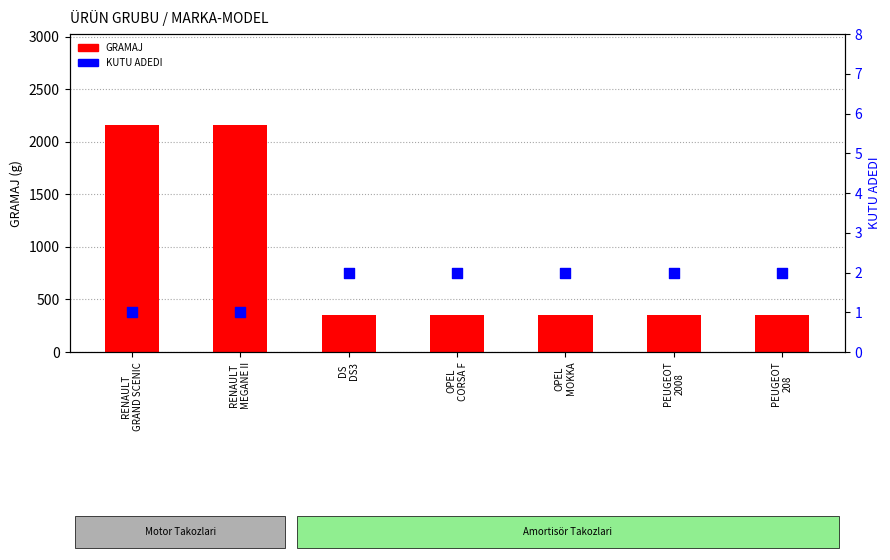

What are all the series names shown in the legend?

GRAMAJ, KUTU ADEDI